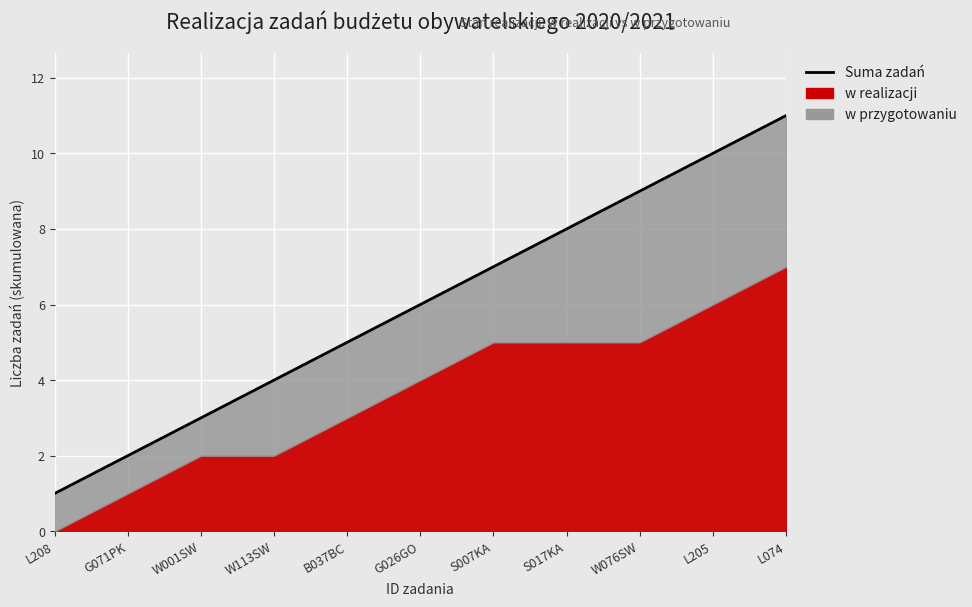

The chart shows a value of 3 at W076SW. True or false?

False